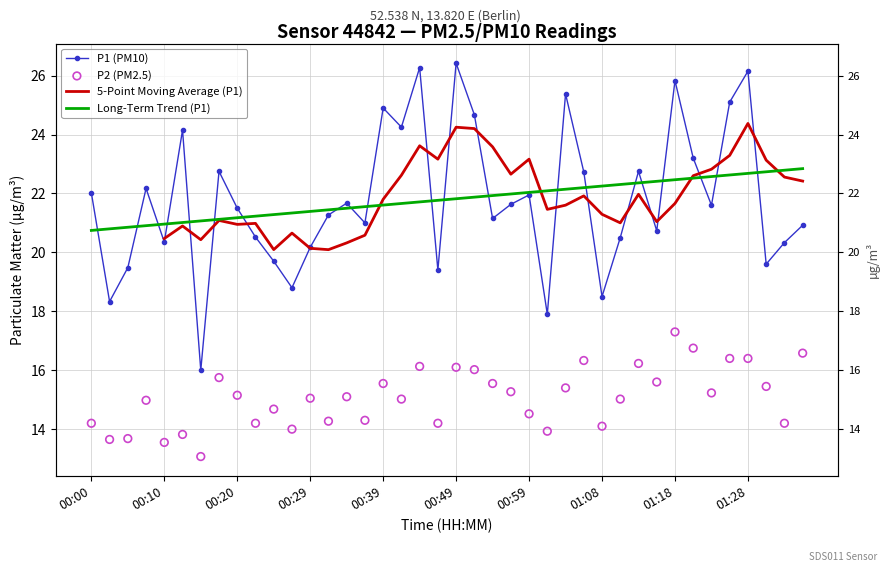

Is the value of P2 at 00:12 greater than the value of P1 at 00:39?

No